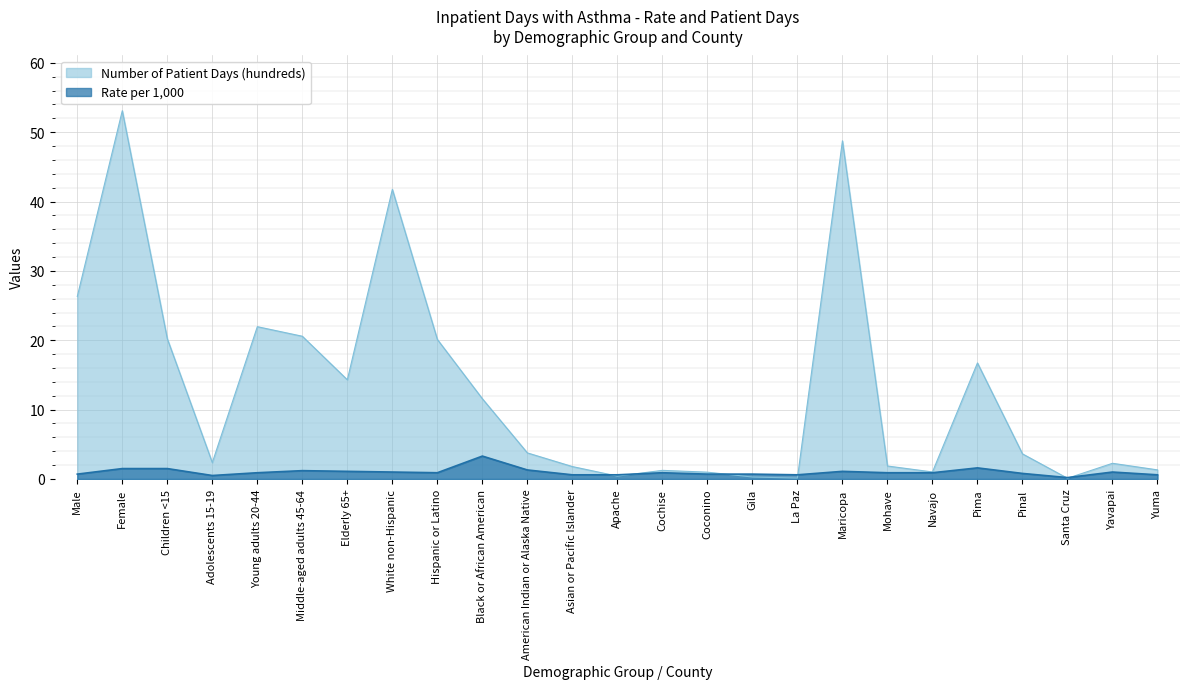

What are all the series names shown in the legend?

Number of Patient Days (hundreds), Rate per 1,000